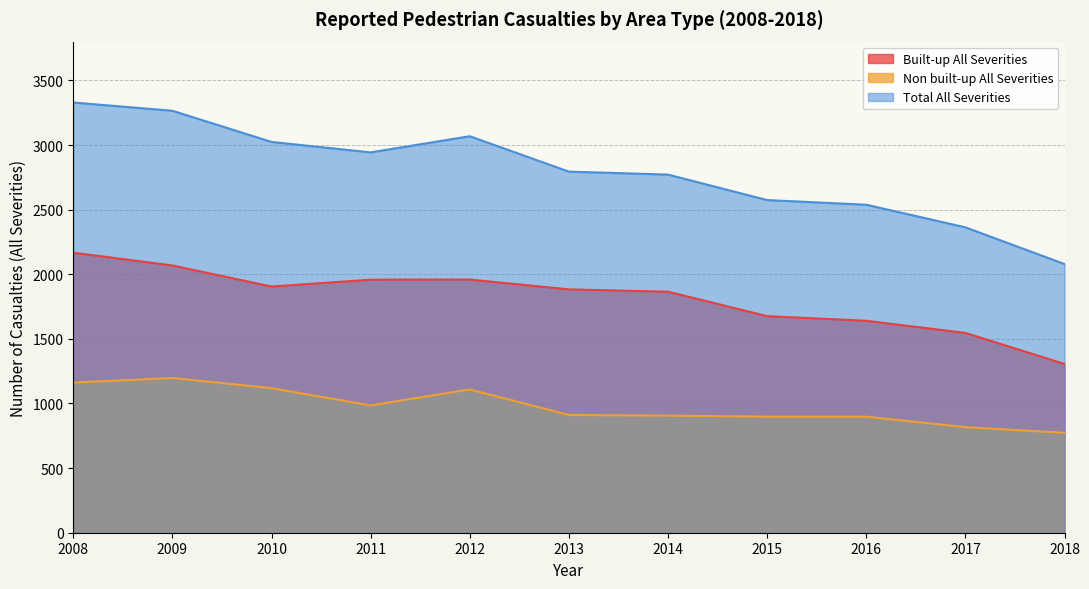

What is the sum of the Total All Severities values at 2013 and 2011?

5737